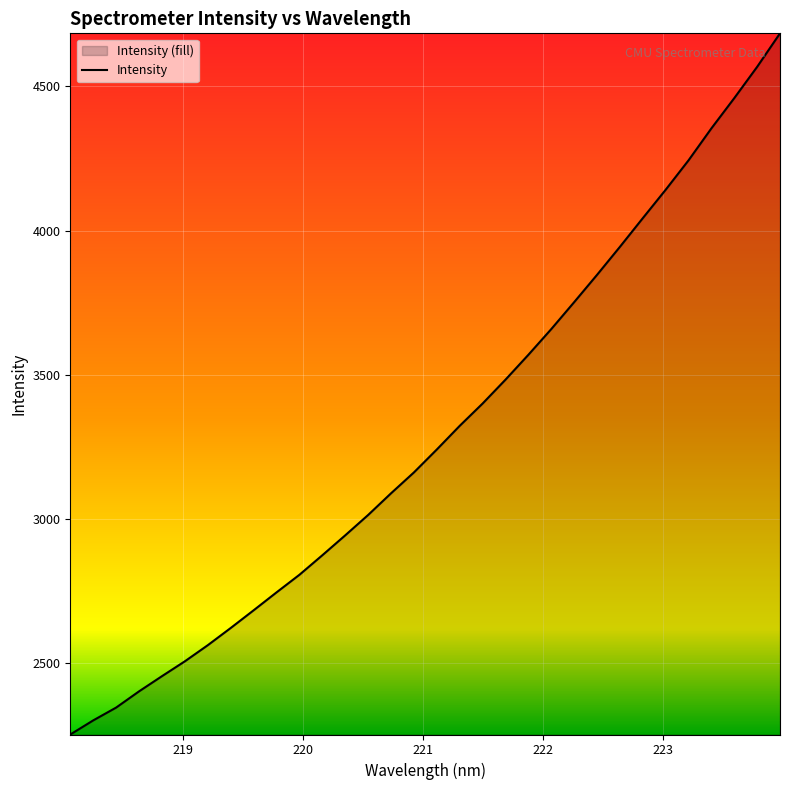

What is the label of the 8th point from the right?

222.6447